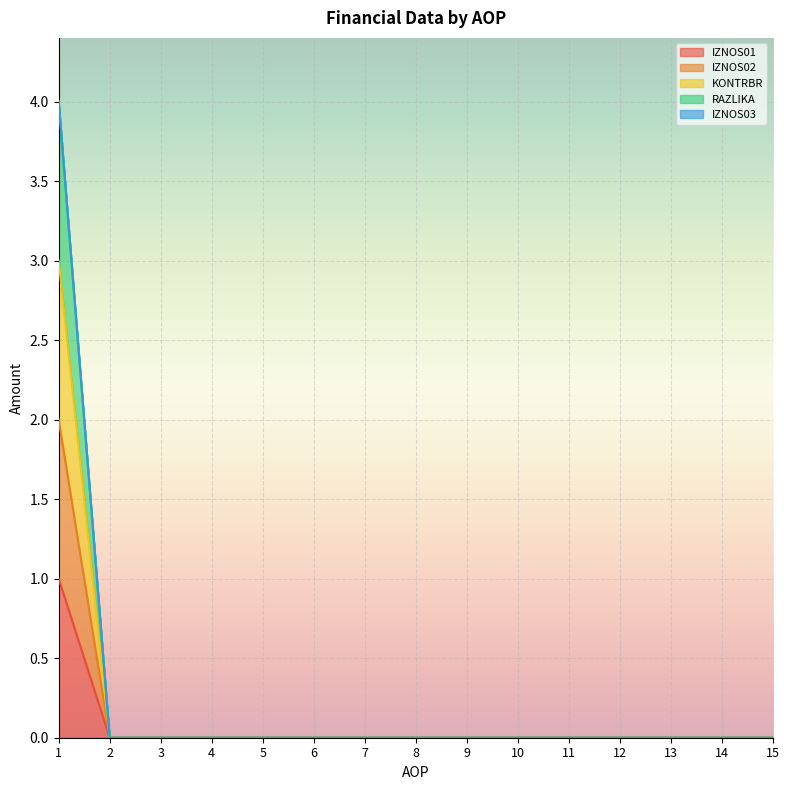

Which has a higher value, 8 or 1?

1